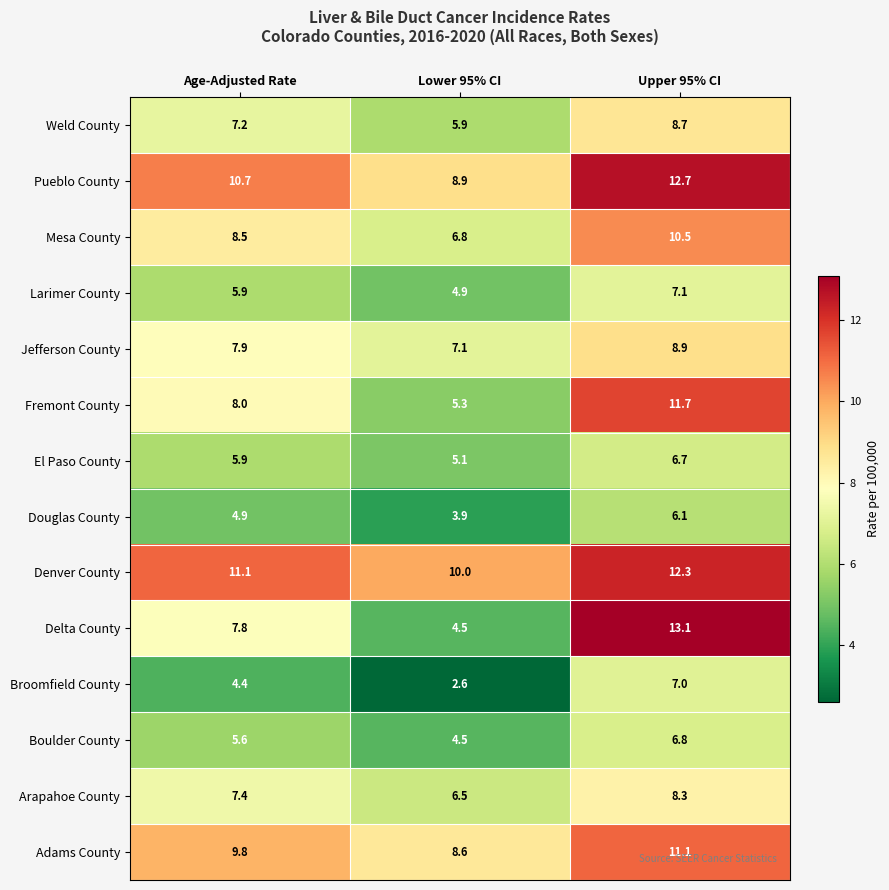

What is the minimum value shown in the chart?

2.6